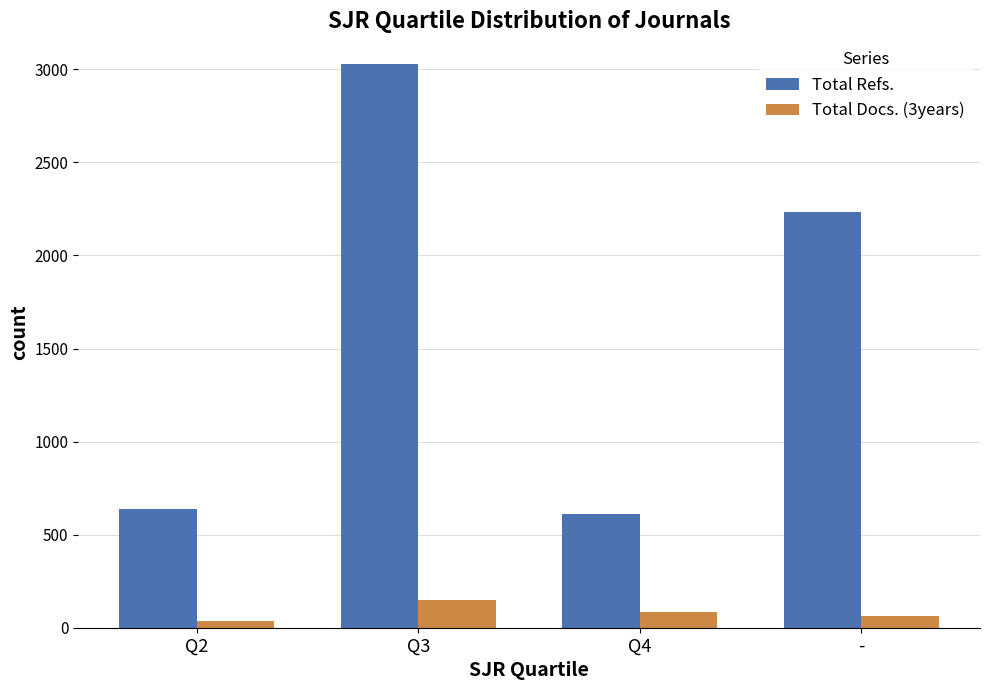

What are all the series names shown in the legend?

Total Refs., Total Docs. (3years)